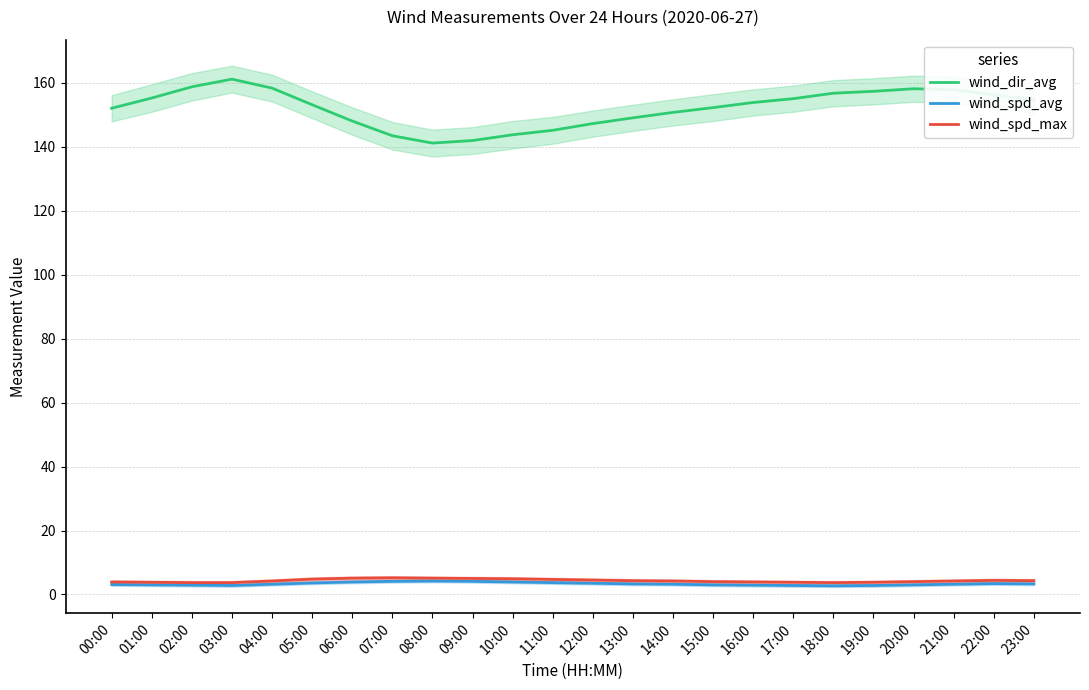

Is the value of wind_spd_avg at 14:00 greater than the value of wind_spd_max at 06:00?

No